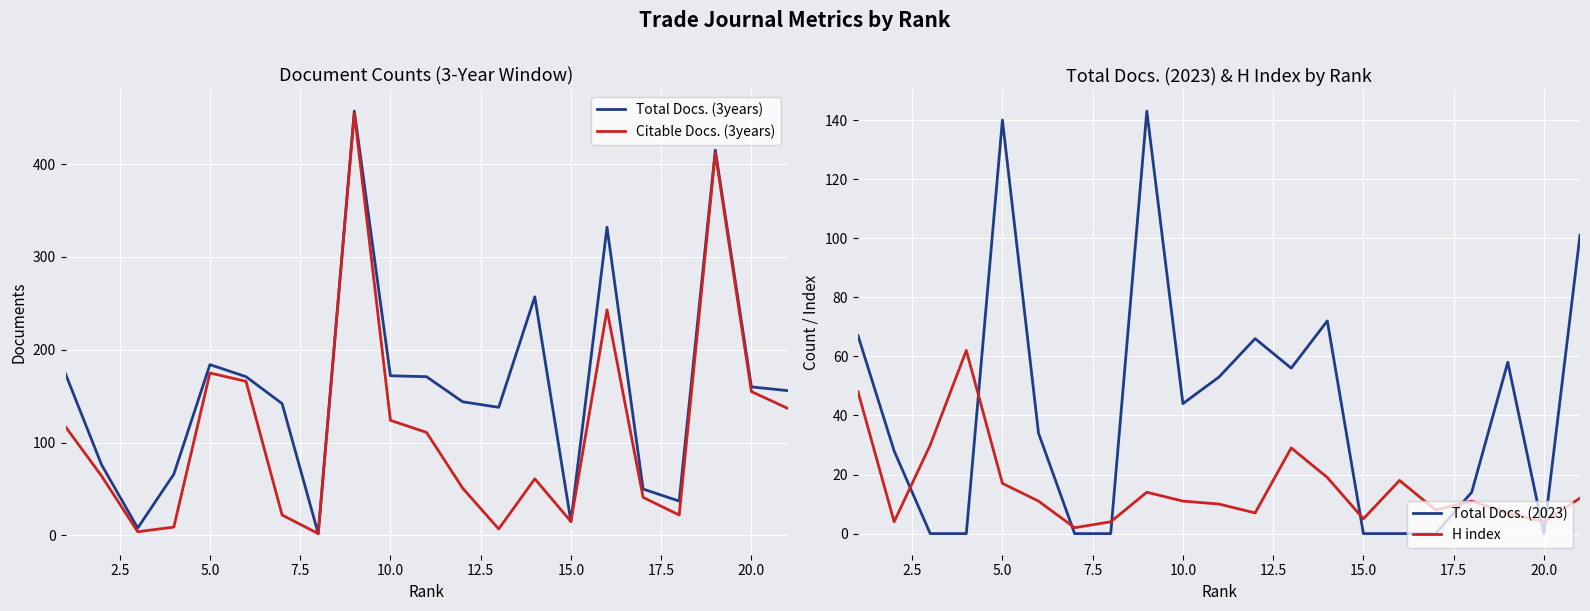

How many data points in Total Docs. (3years) are less than 156?

10